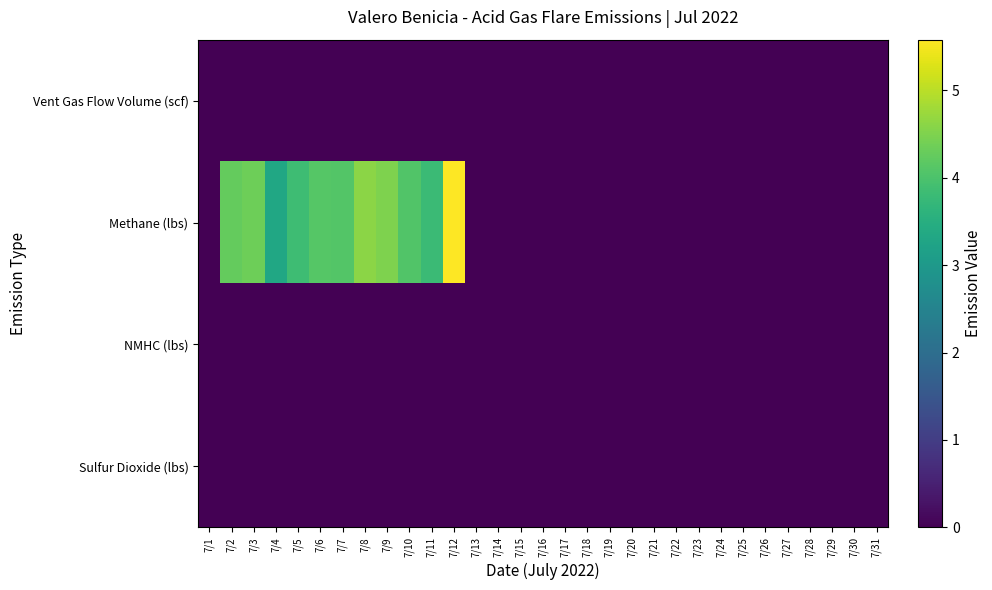

Count the number of categories in the chart.

31